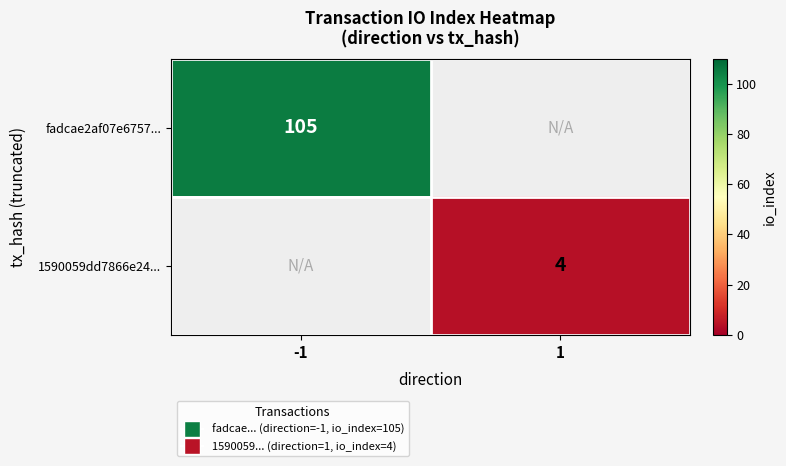

Is it true that 1590059dd7866e24... equals 4 at 1?

True